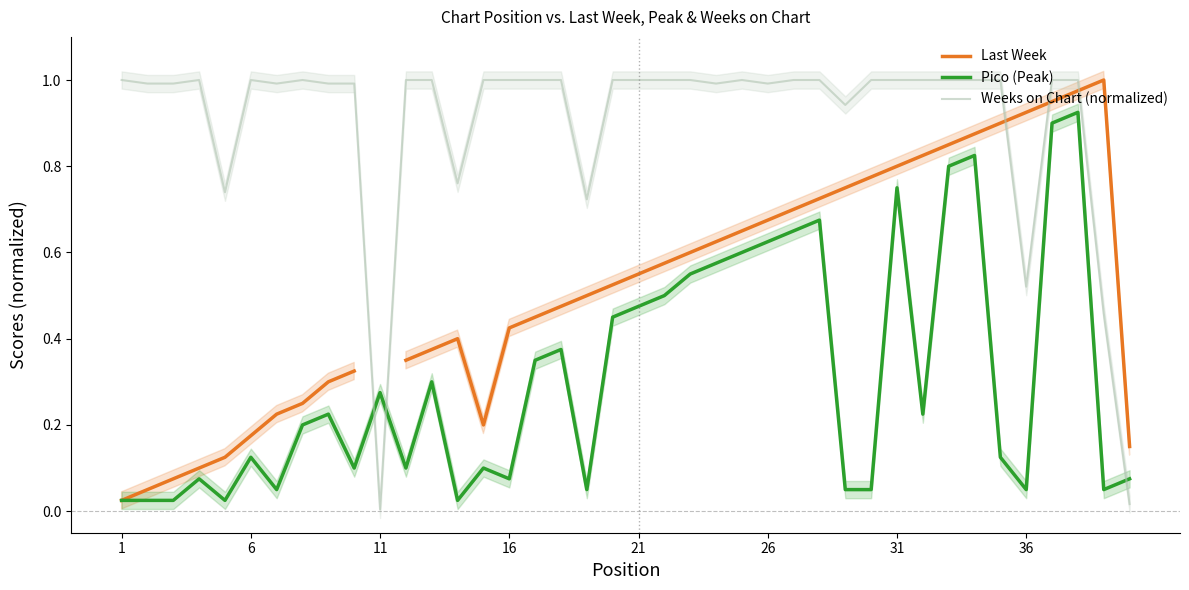

The value of Pico (Peak) at 26 is 0.2. True or false?

False